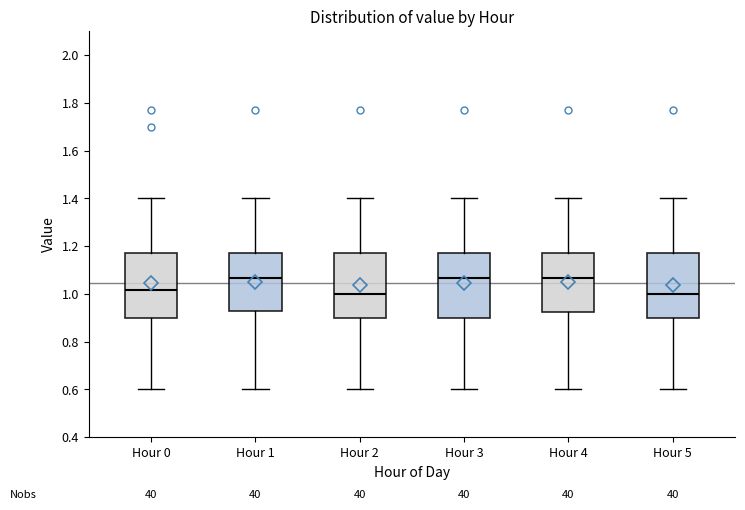

Where is the upper edge of the box for Hour 4 on the y-axis? The values are not printed on the chart, so give them approximately, as read against the axis.

1.18